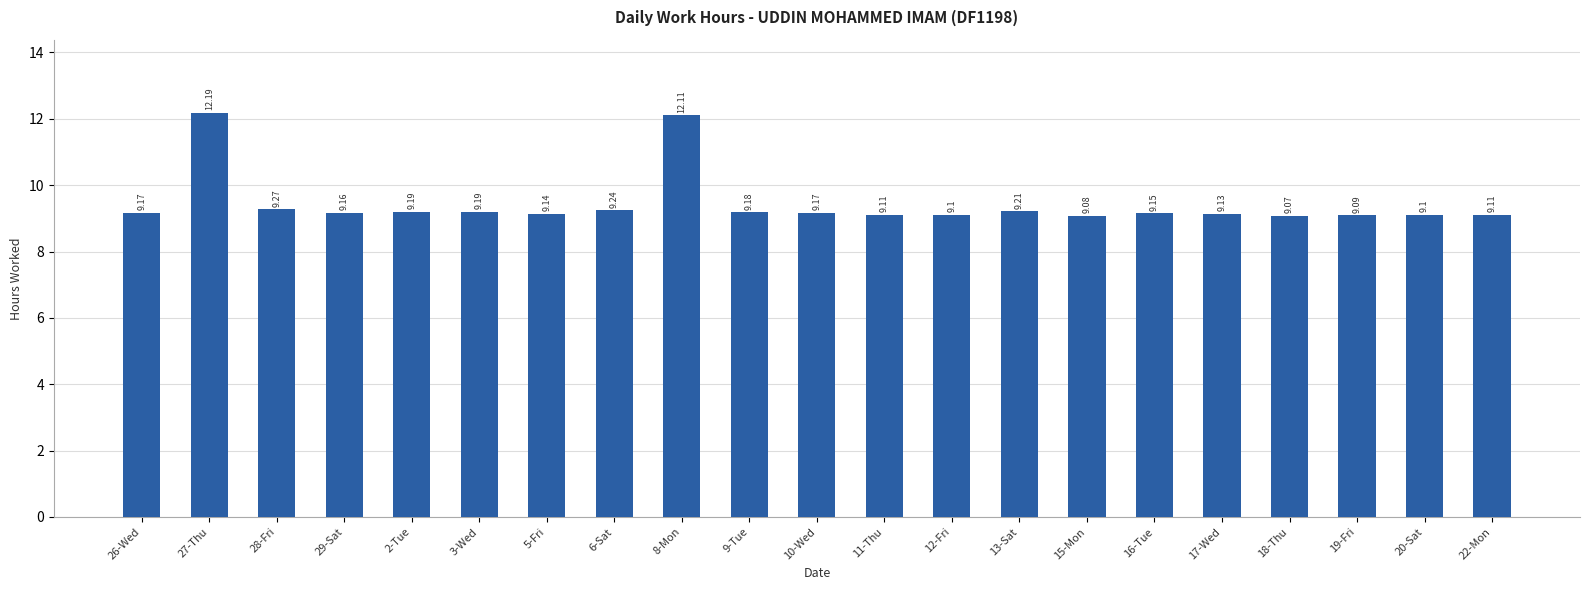

What is the difference between the second highest and minimum values?

3.0